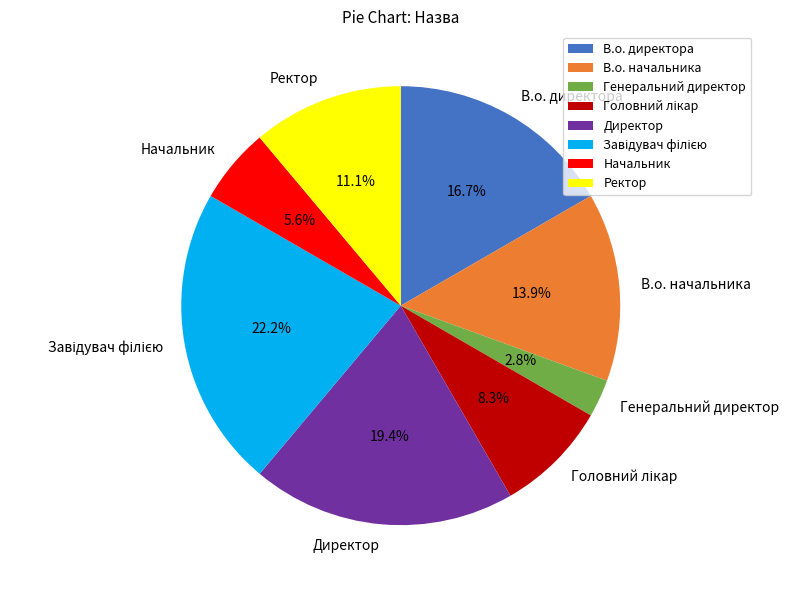

What percentage is the В.о. начальника slice, to the nearest percent?

14%